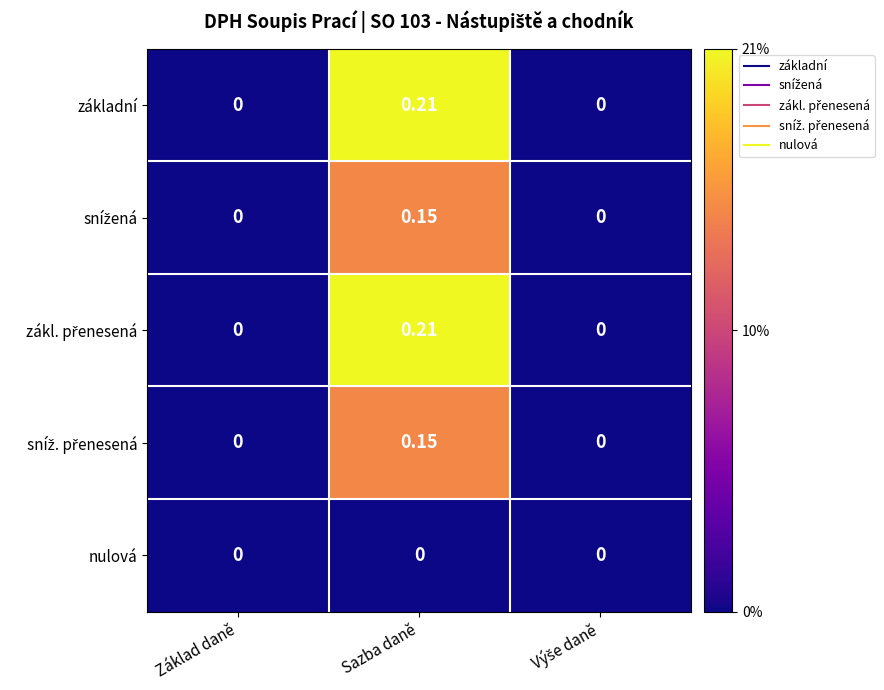

Which category has the highest value in the základní series?

Sazba daně